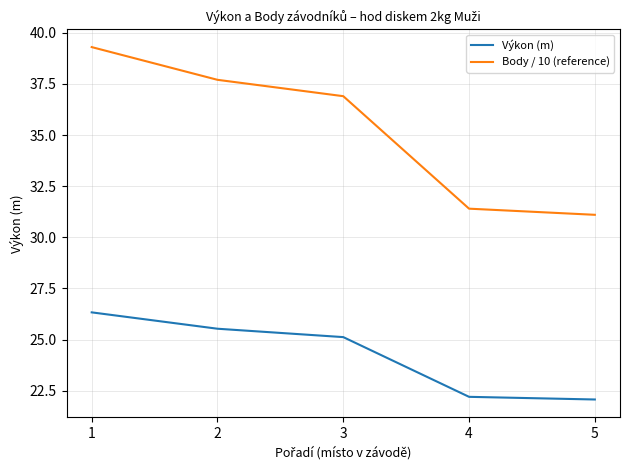

Reading right to left, extract all data points from this chart.

Výkon (m): 5=22.1	4=22.2	3=25.1	2=25.5	1=26.3
Body / 10 (reference): 5=31.1	4=31.4	3=36.9	2=37.7	1=39.3